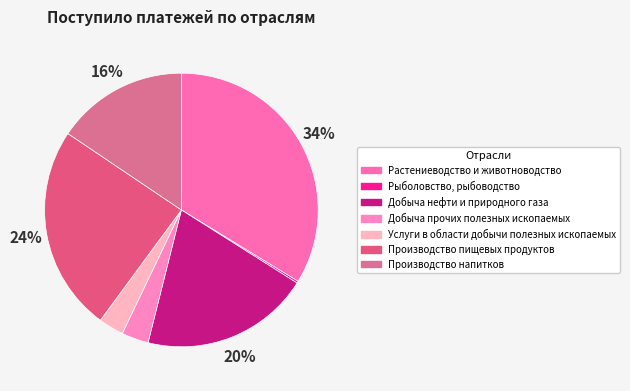

Is the sum of Добыча нефти и природного газа and Производство напитков greater than half?

No